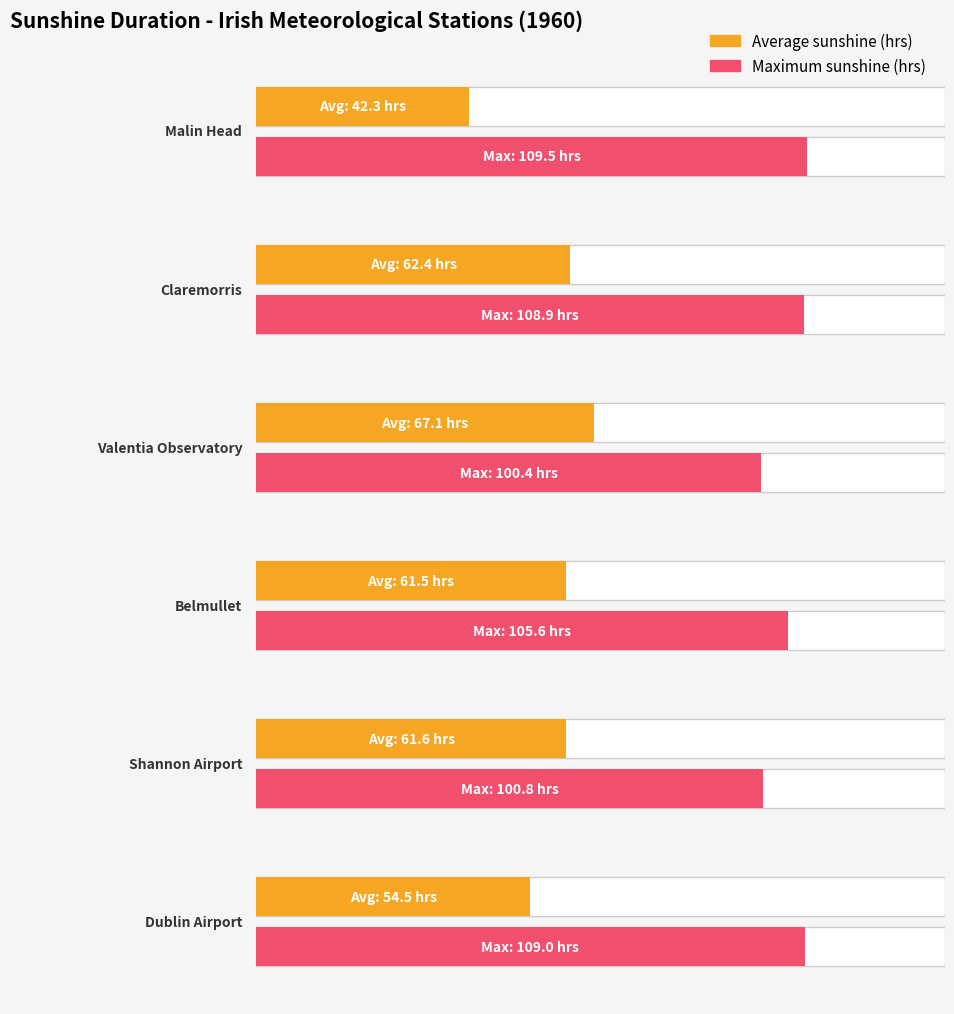

What is the lowest value of the Dublin Airport series?

54.5